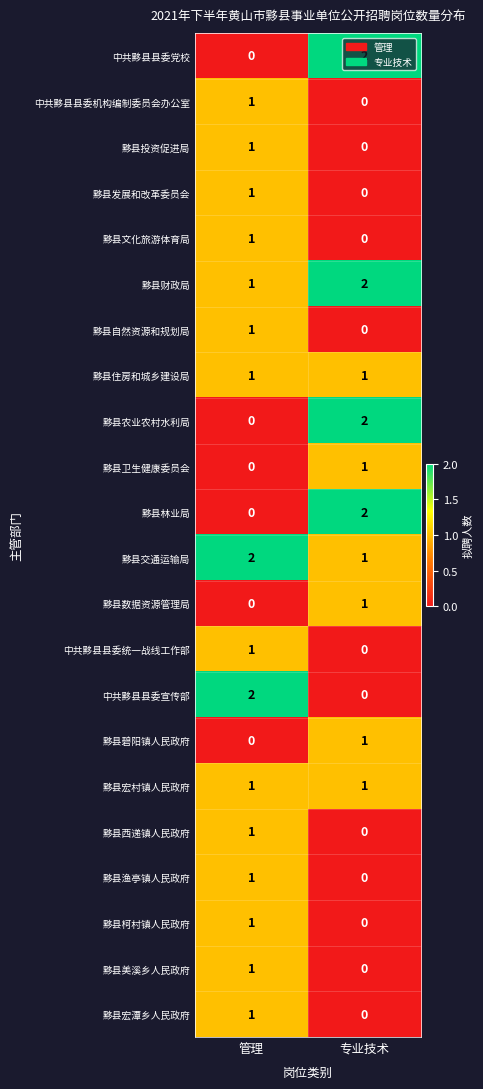

At which label is 黟县投资促进局 closest to 0?

专业技术